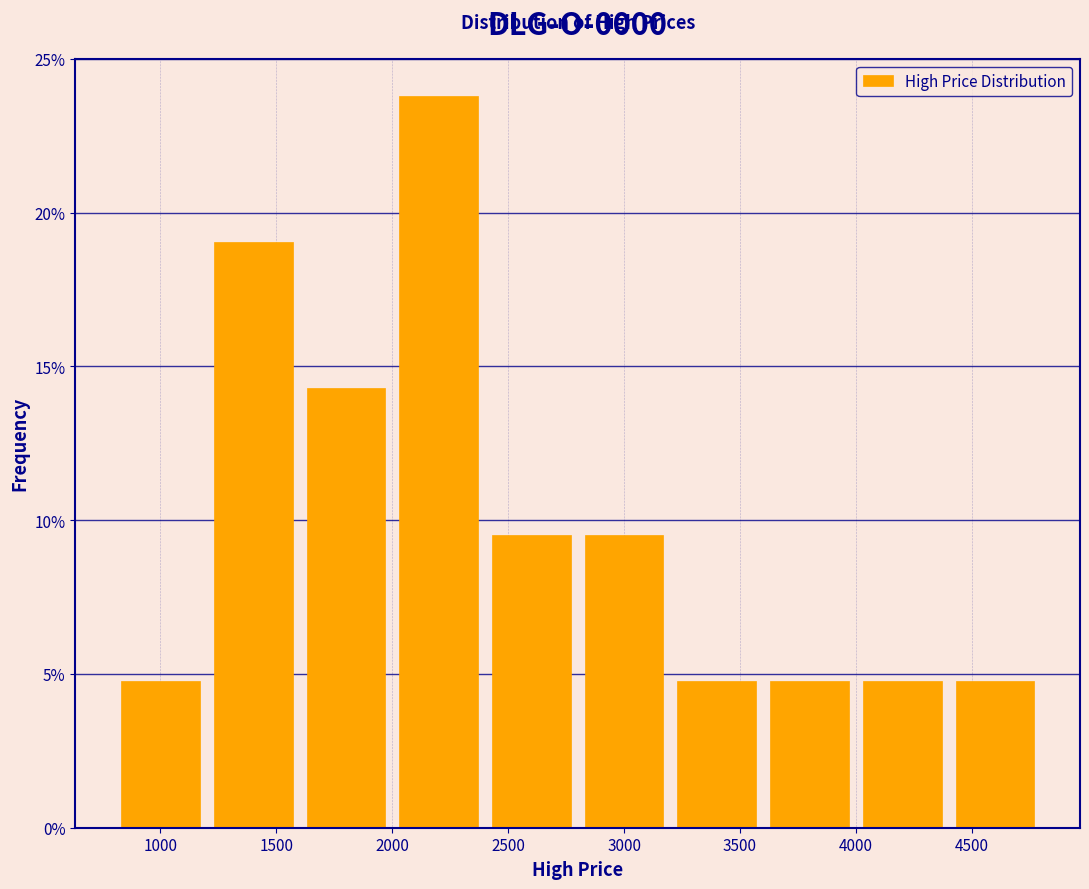

Reading left to right, list every bar in this chart as the range it spans on the x-axis followed by its height. The values are not printed on the chart, so give them approximately, as read against the axis.

800 to 1200: 5.0
1200 to 1600: 19.0
1600 to 2000: 14.5
2000 to 2400: 24.0
2400 to 2800: 9.5
2800 to 3200: 9.5
3200 to 3600: 5.0
3600 to 4000: 5.0
4000 to 4400: 5.0
4400 to 4800: 5.0